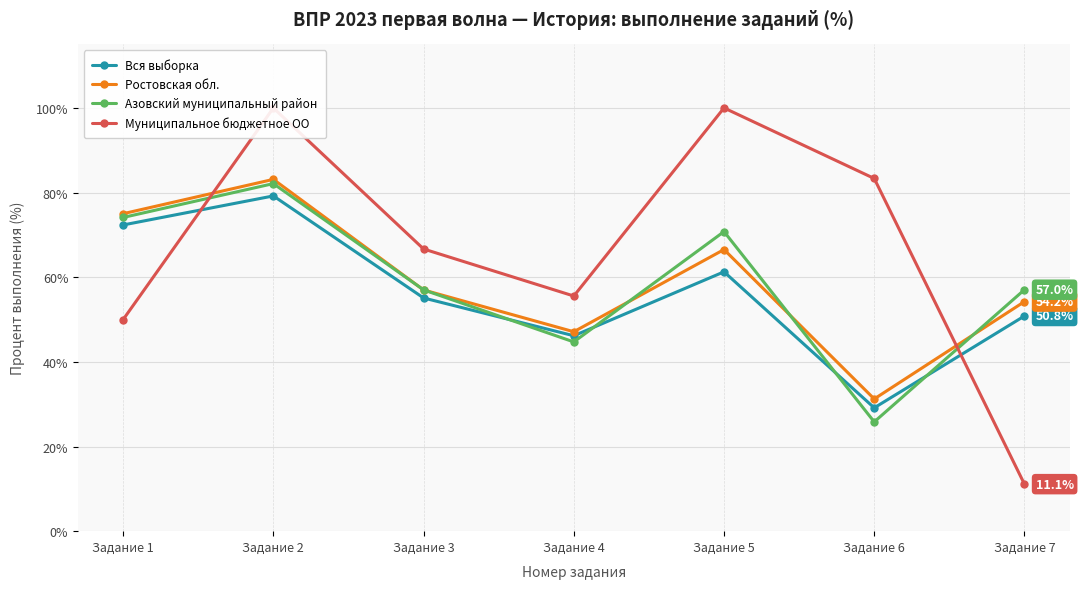

True or false: Муниципальное бюджетное ОО has a value of 58.6 at Задание 5.

False